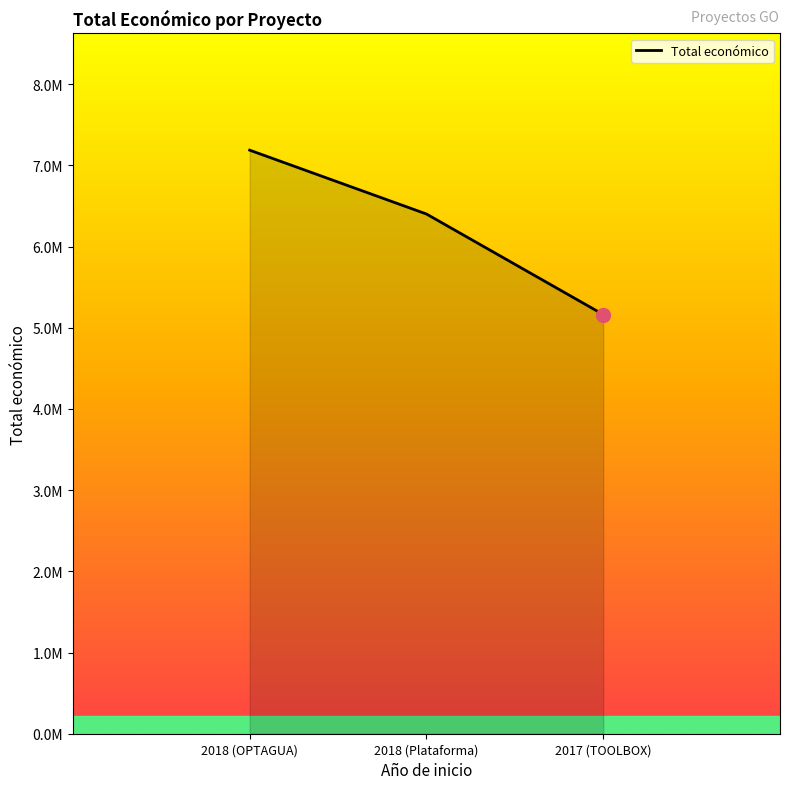

Approximately how many times larger is the value at 2017 (TOOLBOX) compared to 2018 (Plataforma)?

0.8